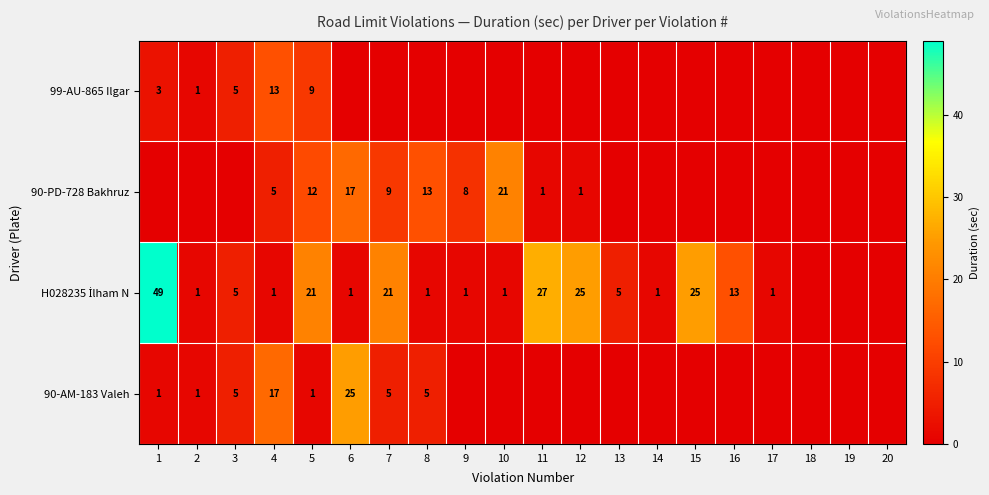

What is the total value across all series at 5?

43